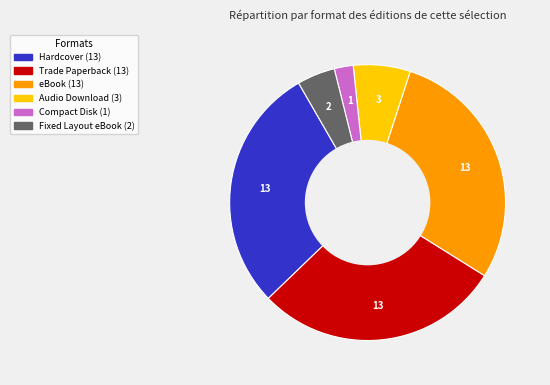

Which has a higher value, Fixed Layout eBook or eBook?

eBook